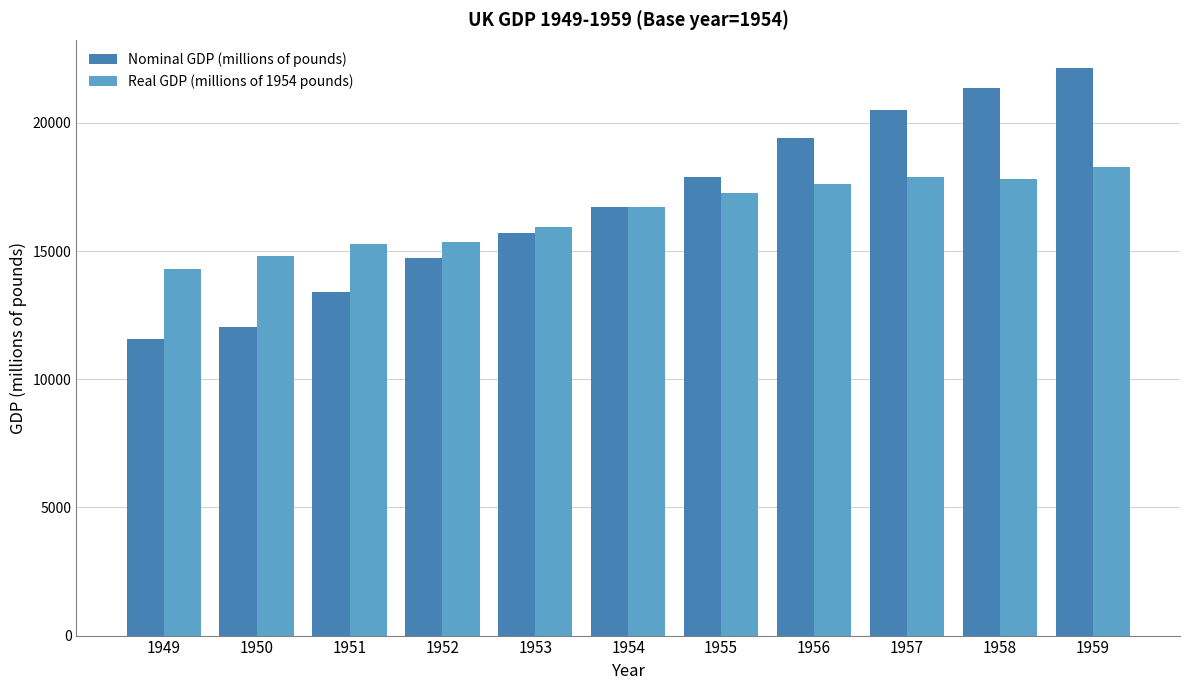

List the series in order of their overall mean, highest first.

Nominal GDP (millions of pounds), Real GDP (millions of 1954 pounds)